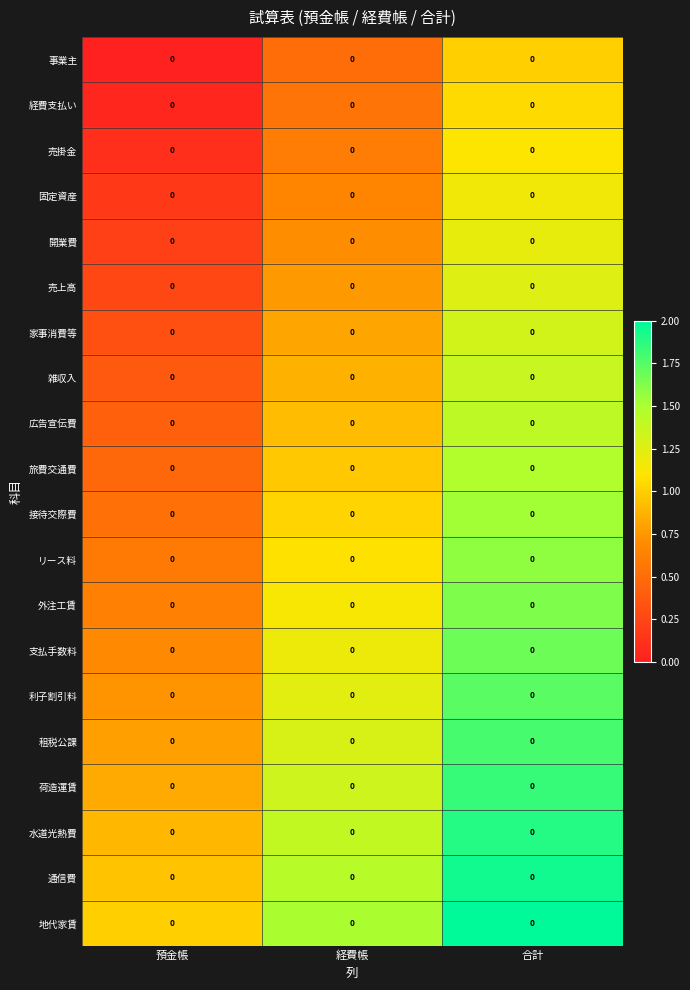

What is the difference between the highest and lowest values at 預金帳?

1.0